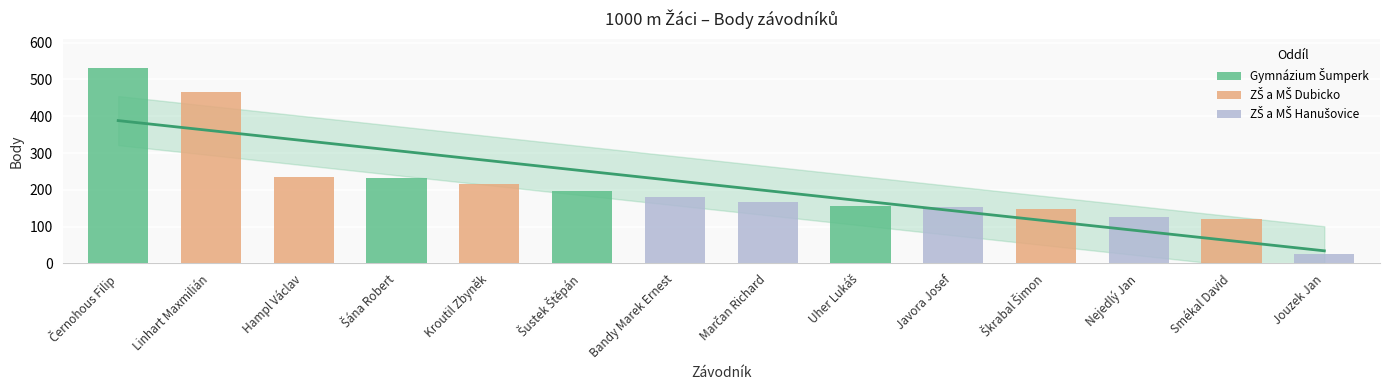

What is the difference between the maximum and second lowest values?

409